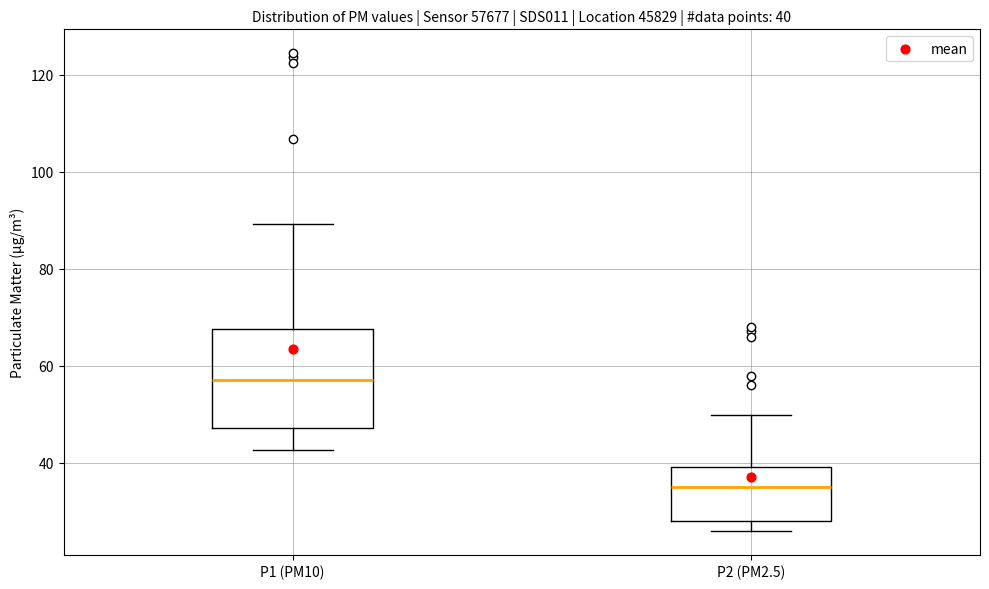

Comparing the boxes themselves (not the whiskers), which one is the tallest?

P1 (PM10)